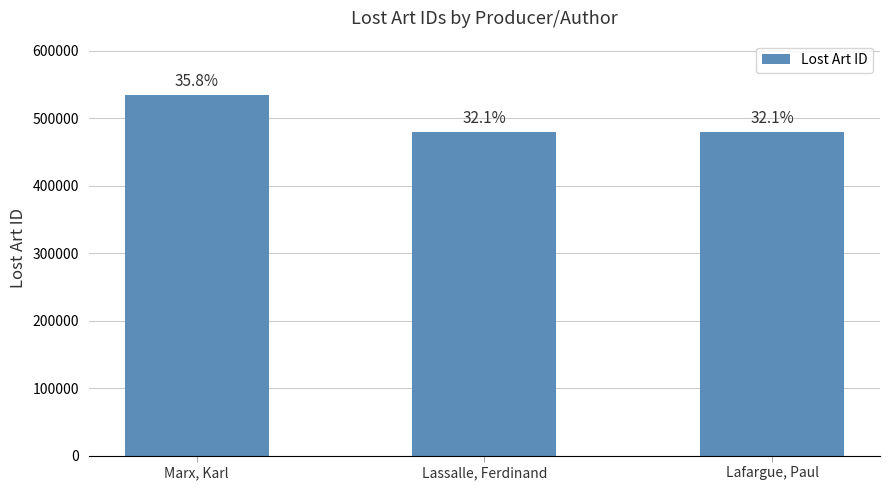

What position from the right is Lafargue, Paul?

1